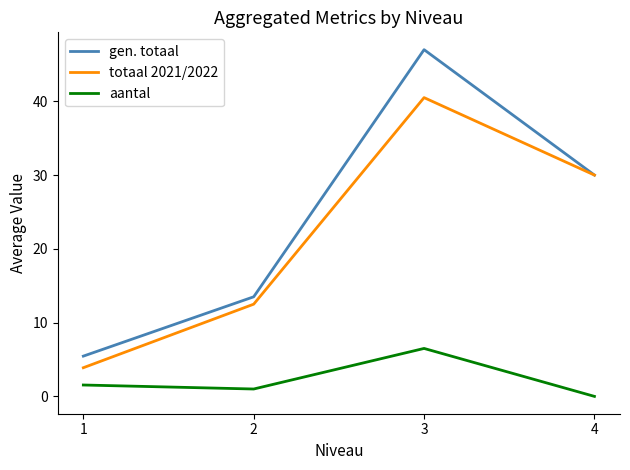

True or false: aantal and gen. totaal intersect in this chart.

False